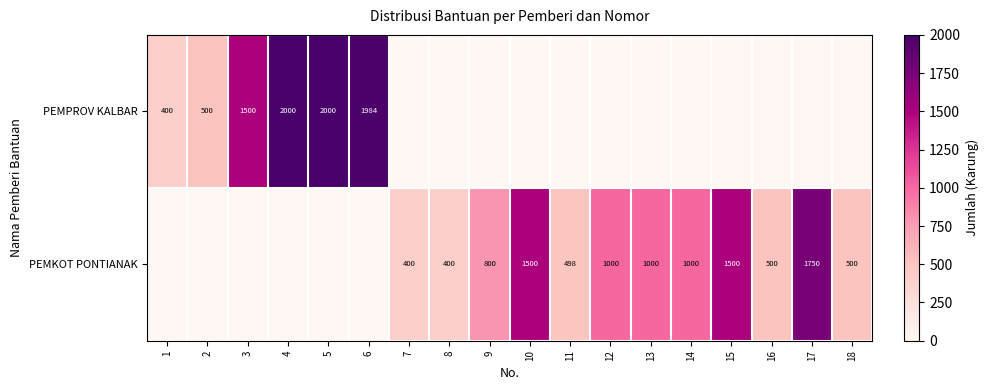

The PEMKOT PONTIANAK series shows 800 at 9. True or false?

True